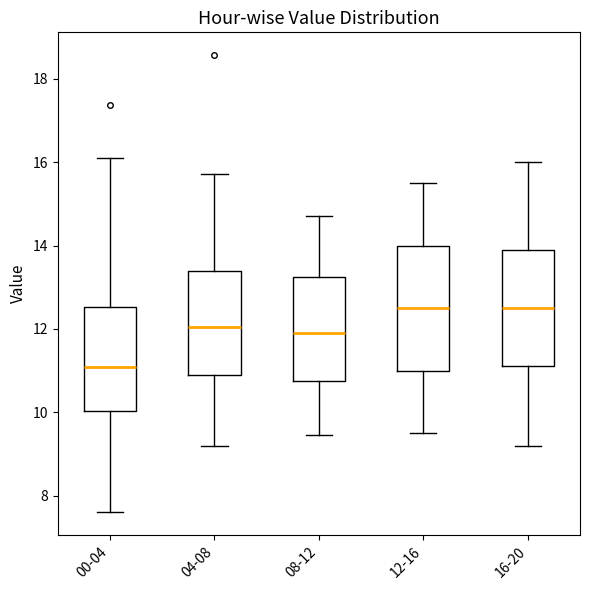

Where does the lower whisker of the box for 12-16 end on the y-axis? The values are not printed on the chart, so give them approximately, as read against the axis.

9.6